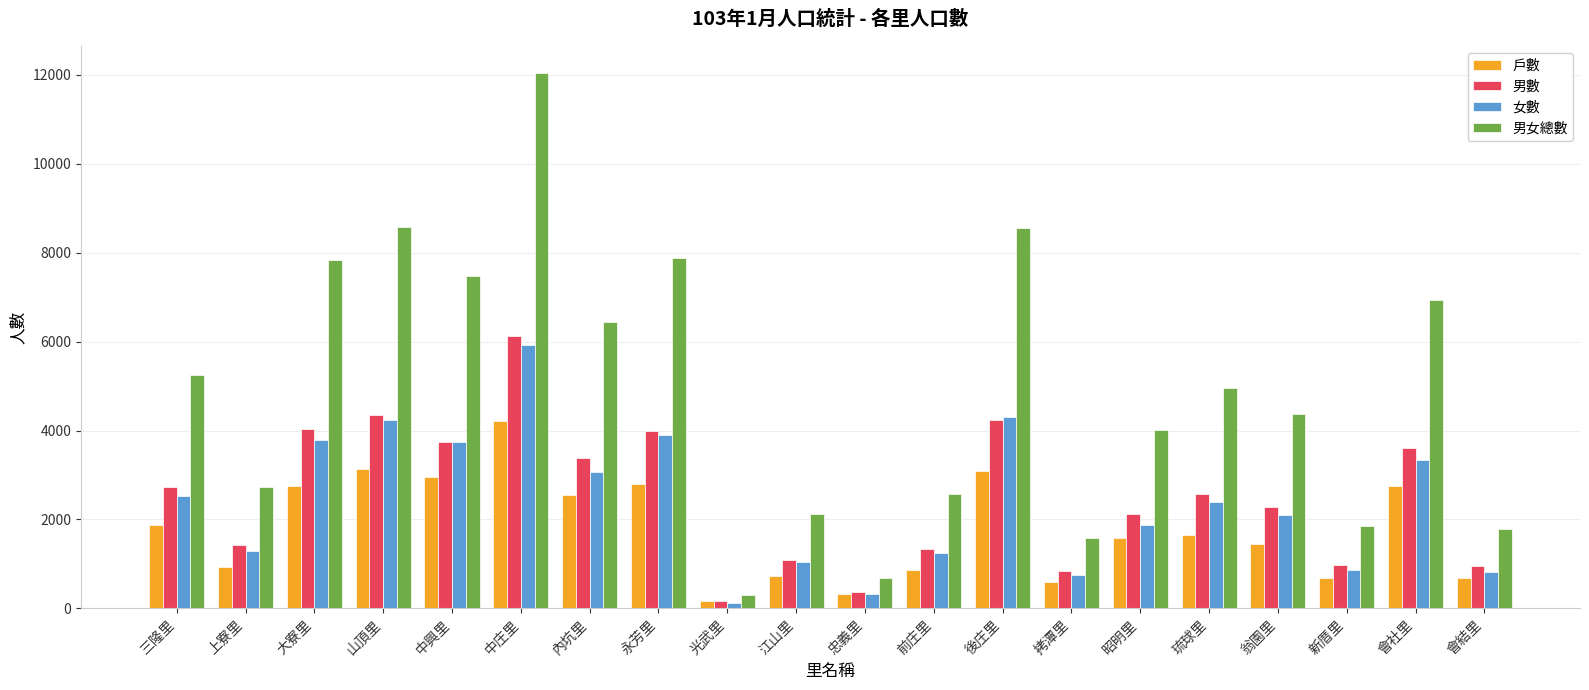

What is the spread (max minus min) of values at 永芳里?

5087